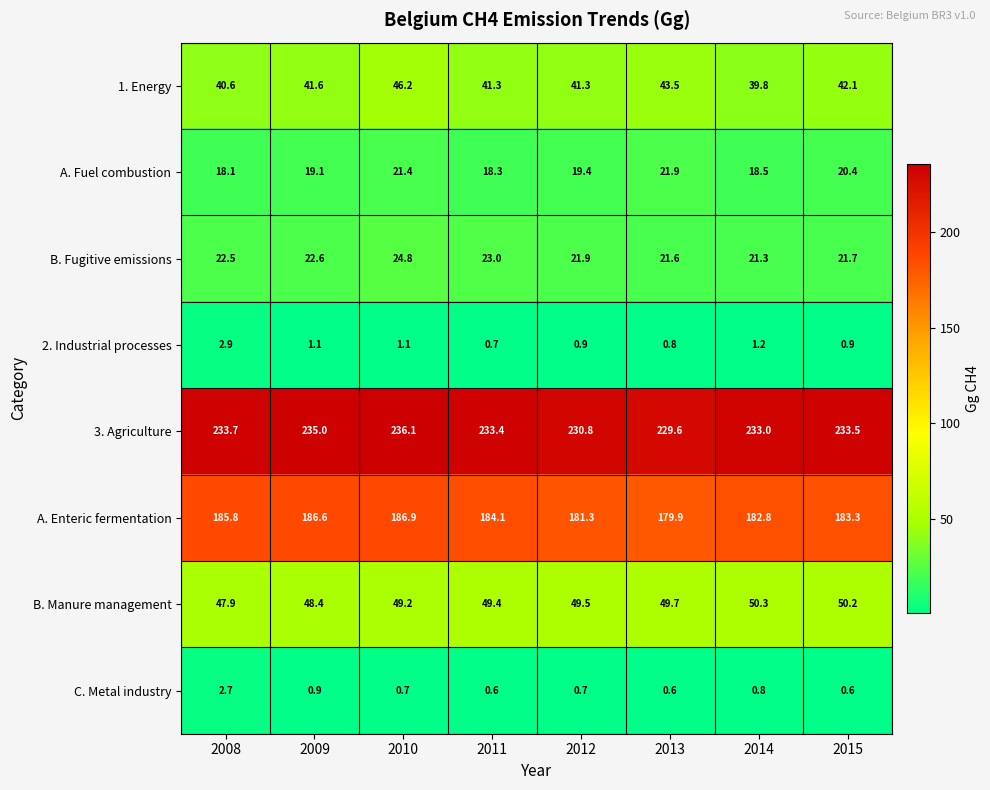

What is the lowest value of the B. Manure management series?

47.9